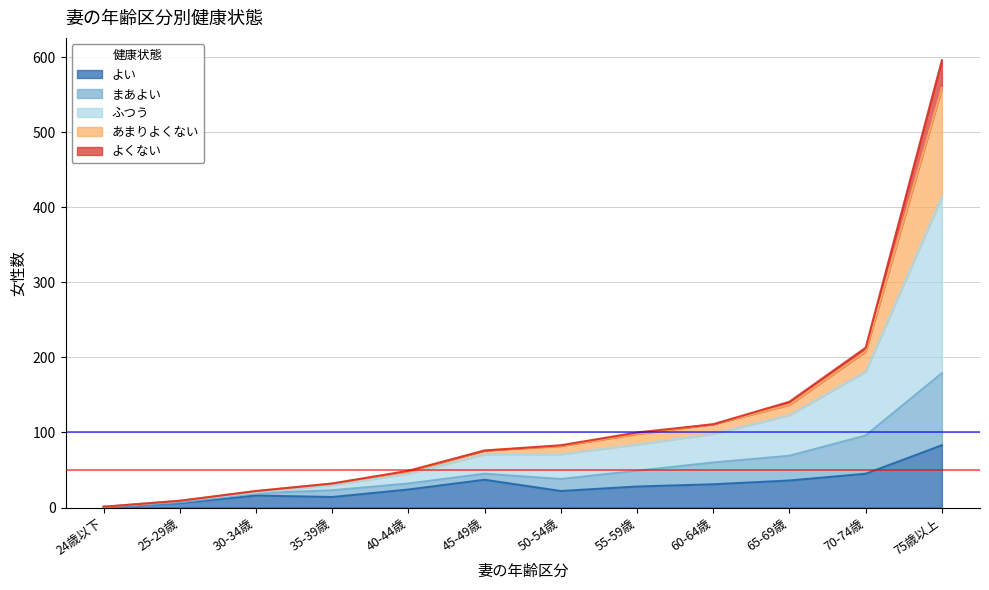

True or false: まあよい and よい intersect in this chart.

False